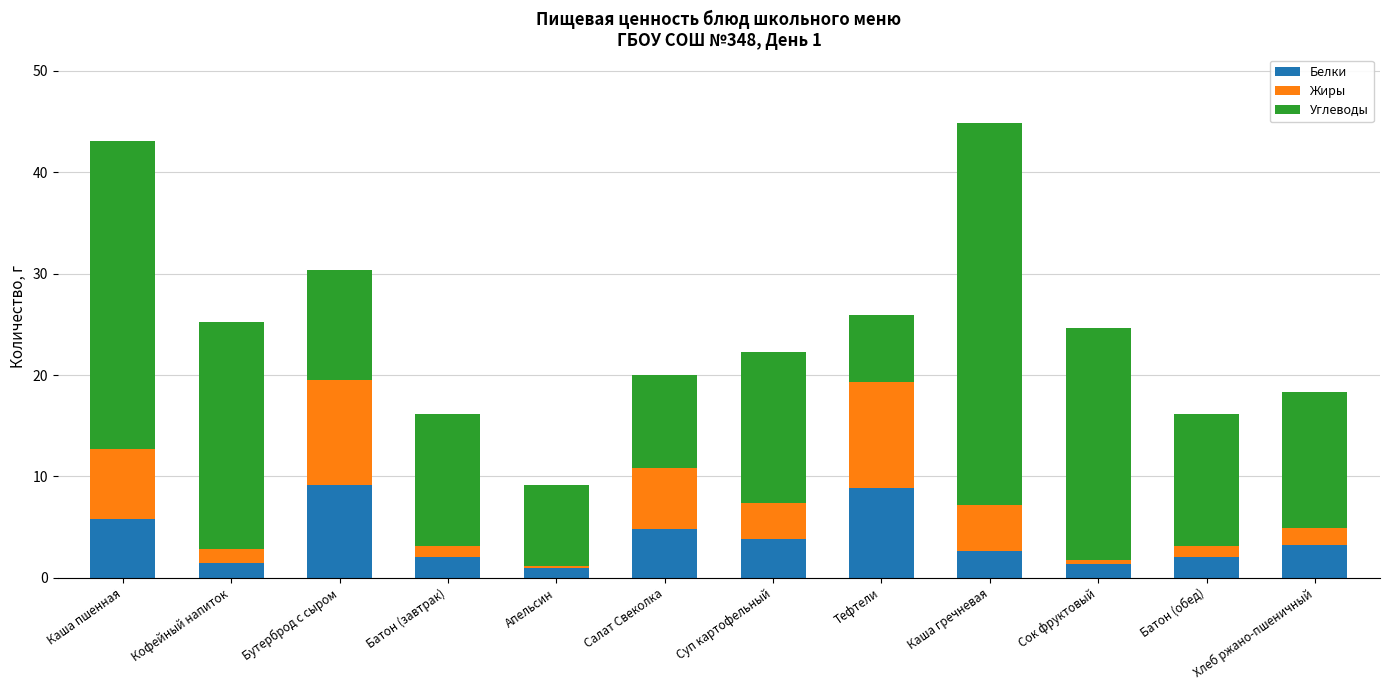

What is the average value of the Белки series?

3.8